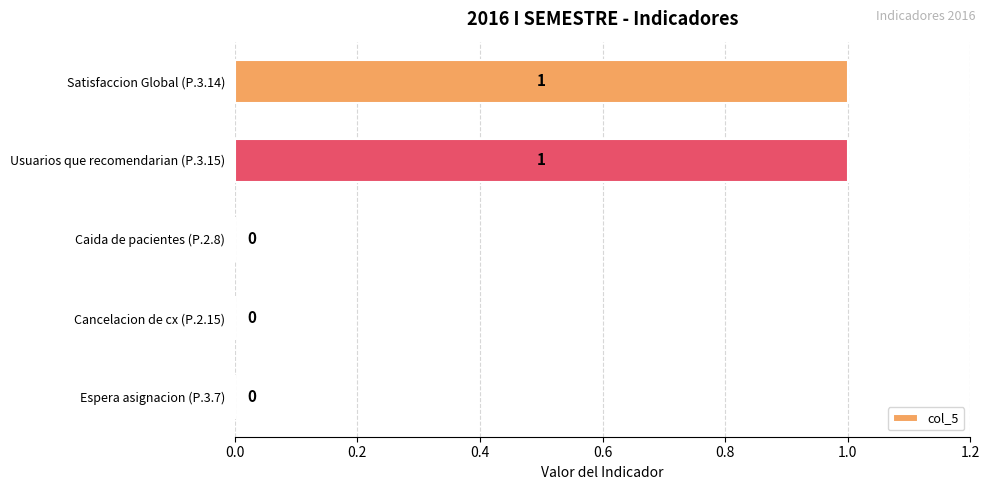

Reading bottom to top, what are all the values shown in this chart?

Espera asignacion (P.3.7)=0	Cancelacion de cx (P.2.15)=0	Caida de pacientes (P.2.8)=0	Usuarios que recomendarian (P.3.15)=1	Satisfaccion Global (P.3.14)=1